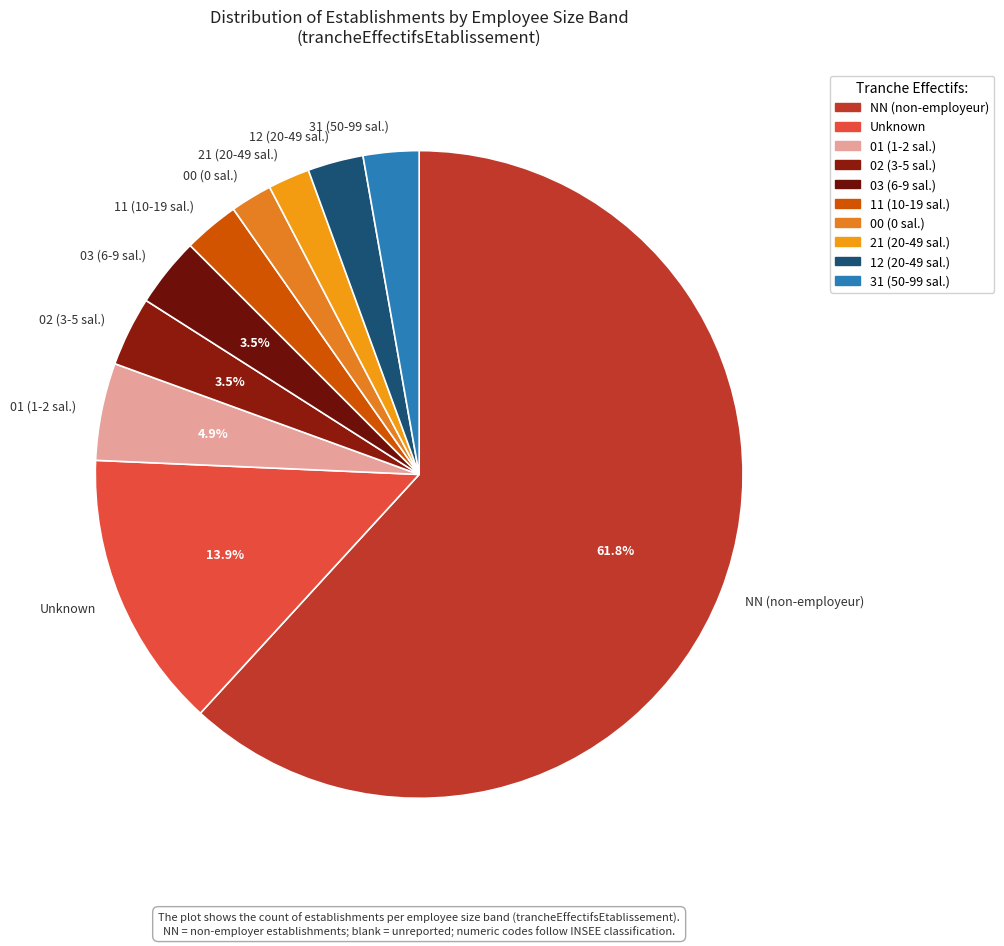

Do 03 (6-9 sal.) and 31 (50-99 sal.) together represent more than half of the pie?

No